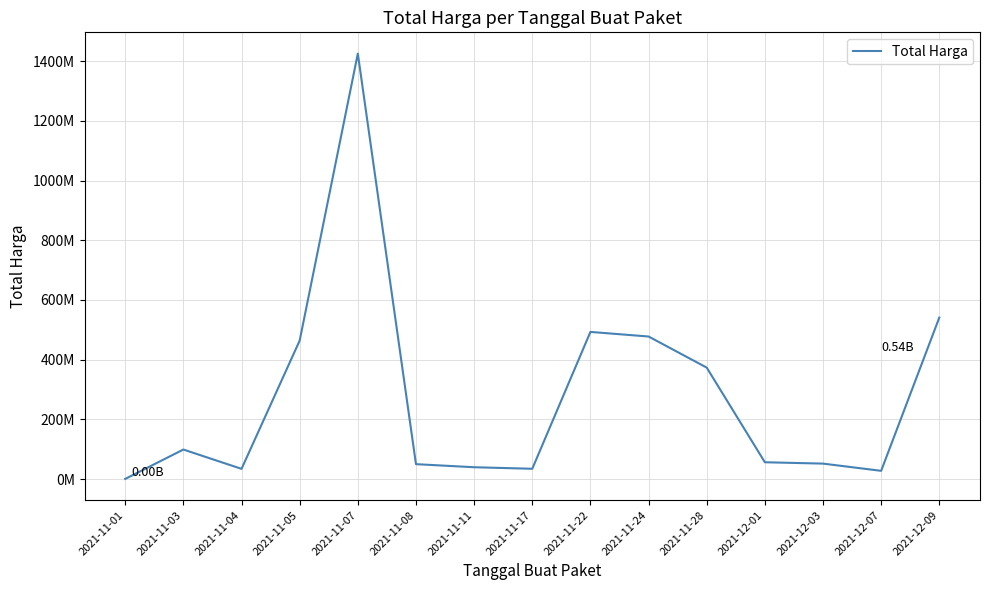

Does the chart have visible grid lines?

Yes